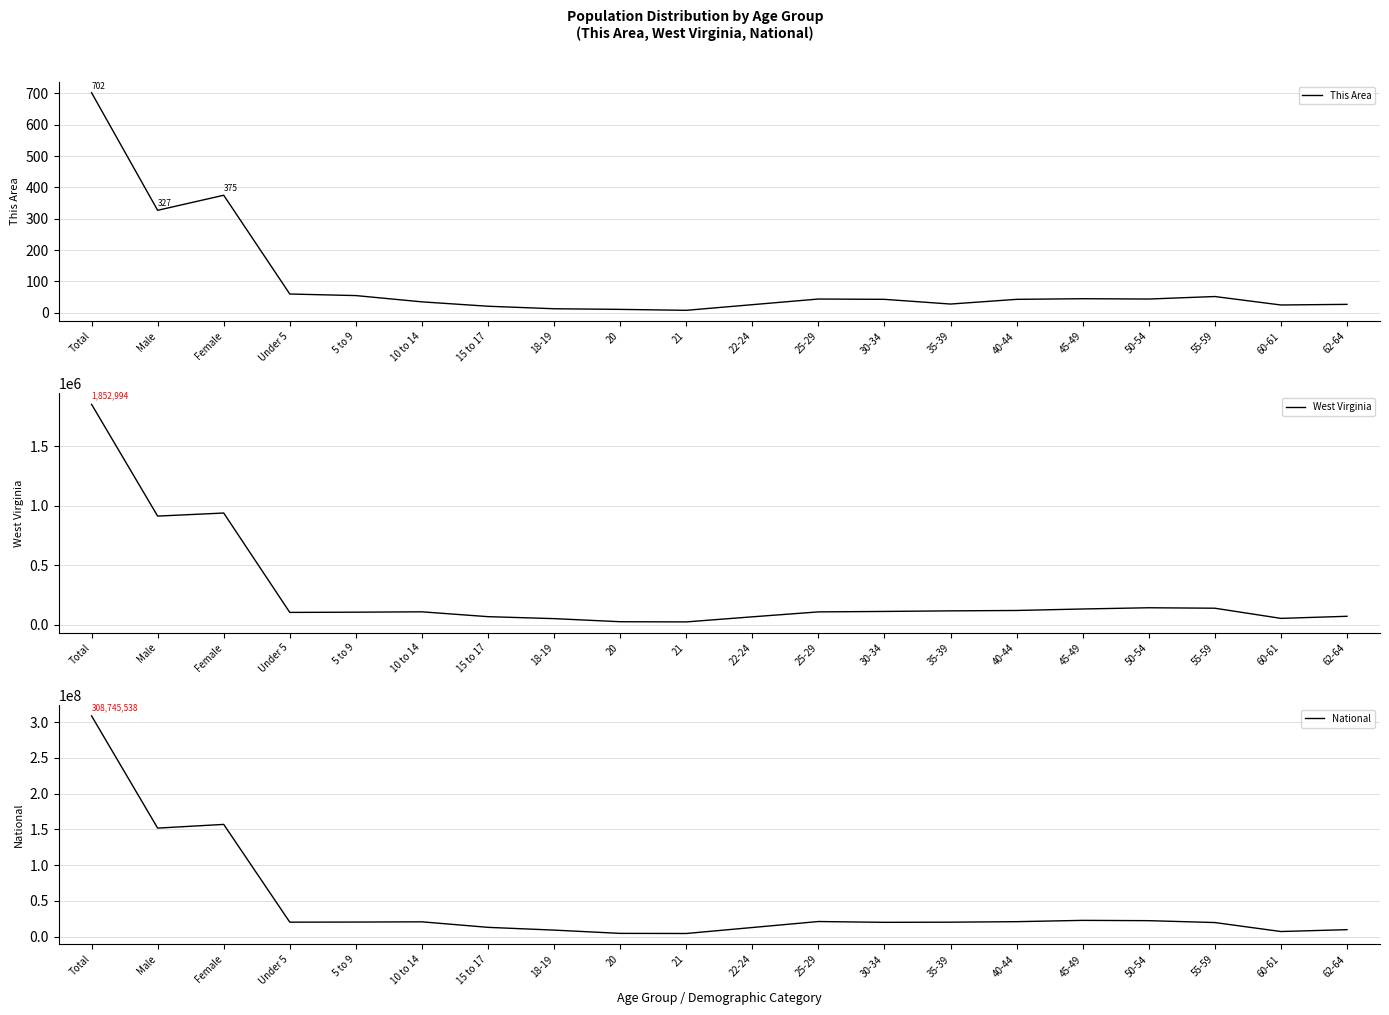

True or false: This Area has more than 0 interior local peaks.

True